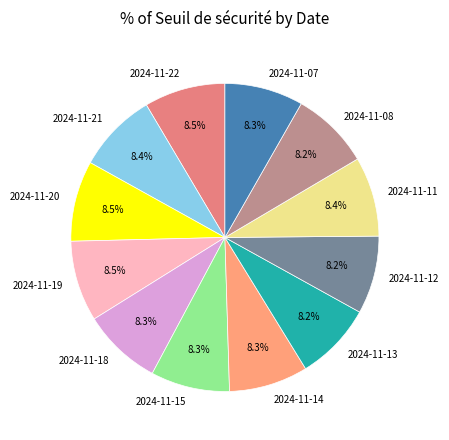

To the nearest percent, what percentage of the pie is 2024-11-18?

8%